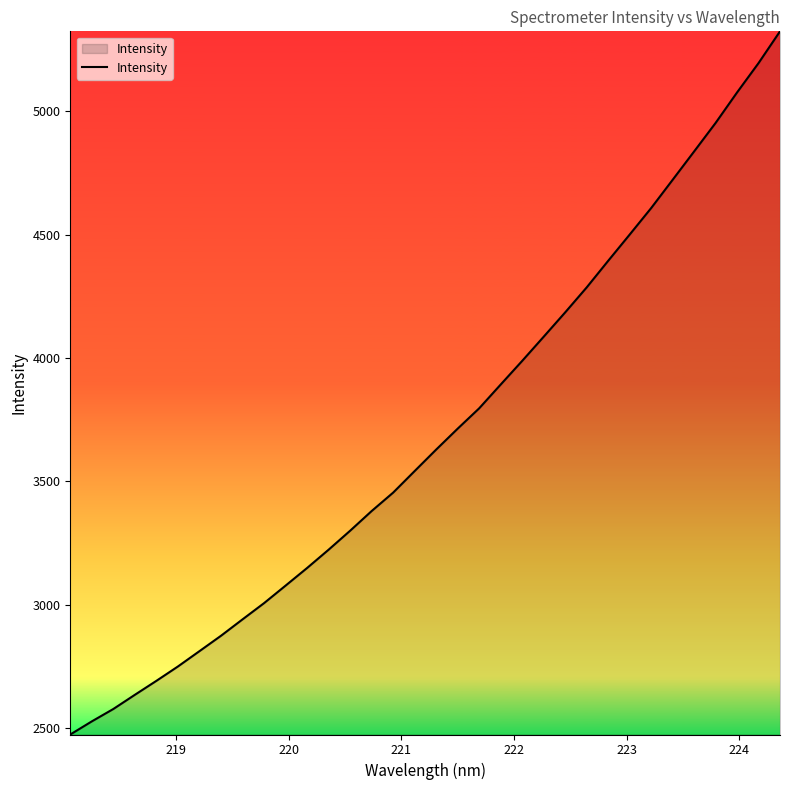

What is the minimum value shown in the chart?

2472.9